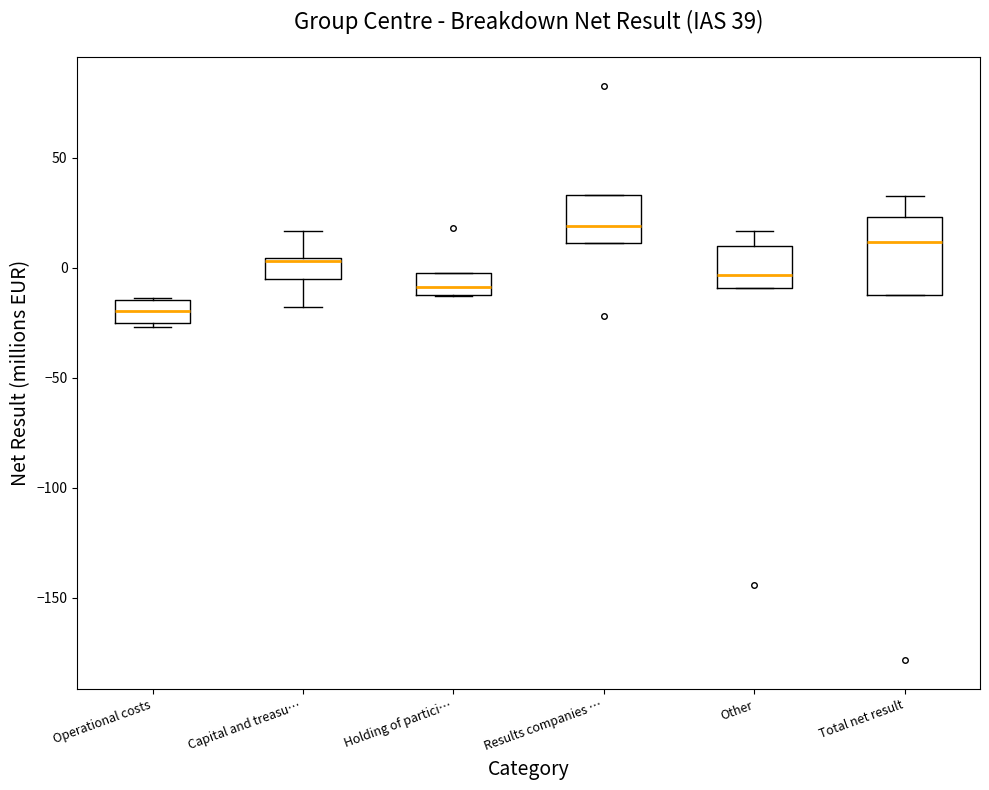

Which box has the lowest median line?

Operational costs